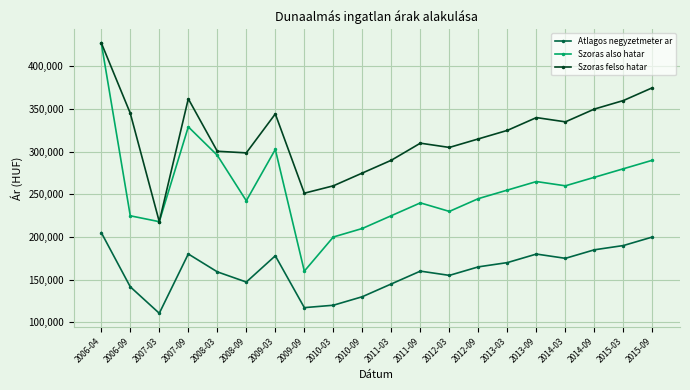

In Szoras also hatar, how many points are lower than both neighbors (excluding endpoints)?

5